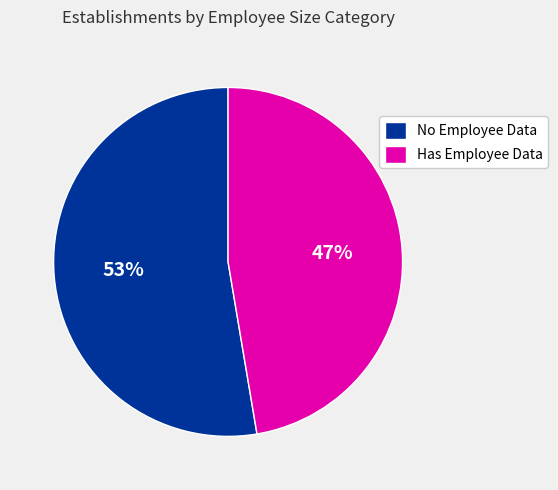

Rank the categories by value from highest to lowest.

No Employee Data, Has Employee Data